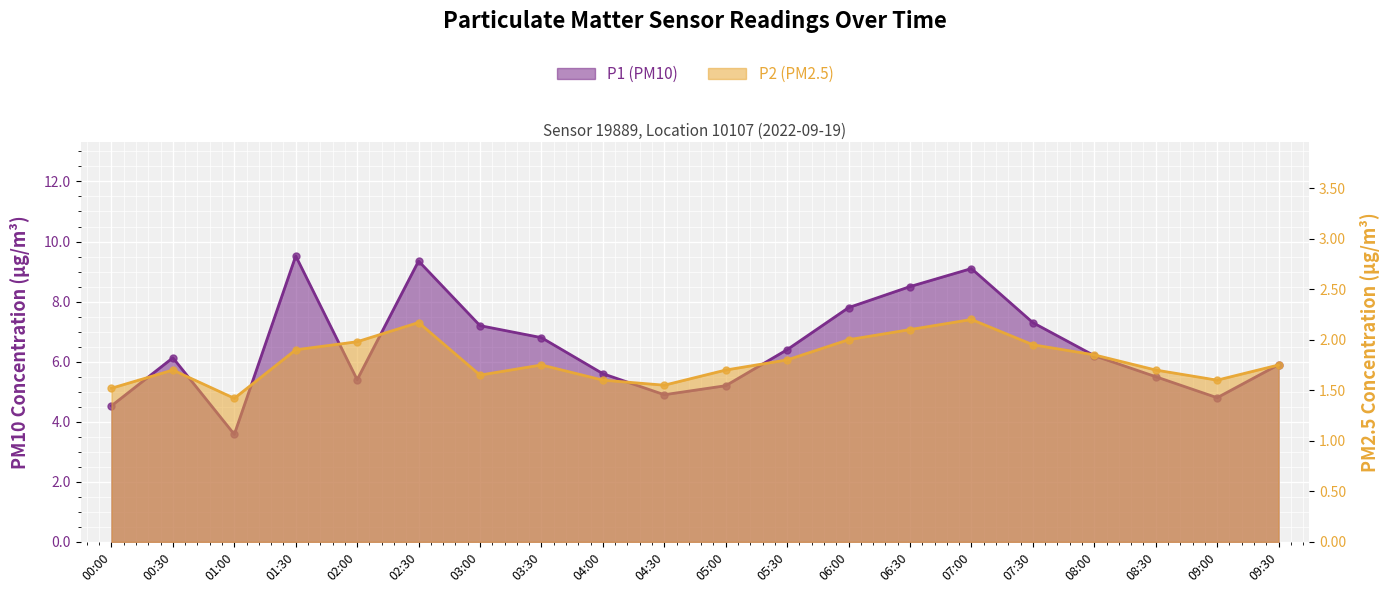

What is the total value across all series at 09:30?

7.7